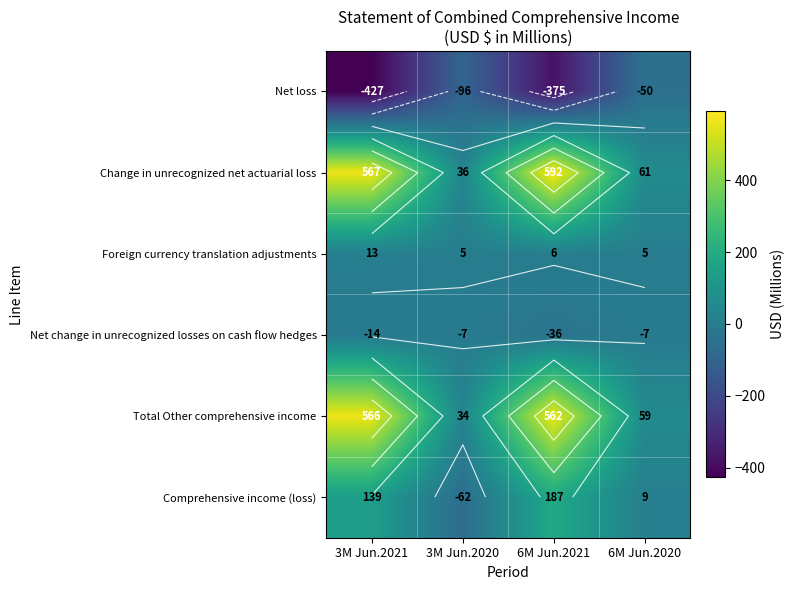

What is the total value across all series at 3M Jun.2020?

-90